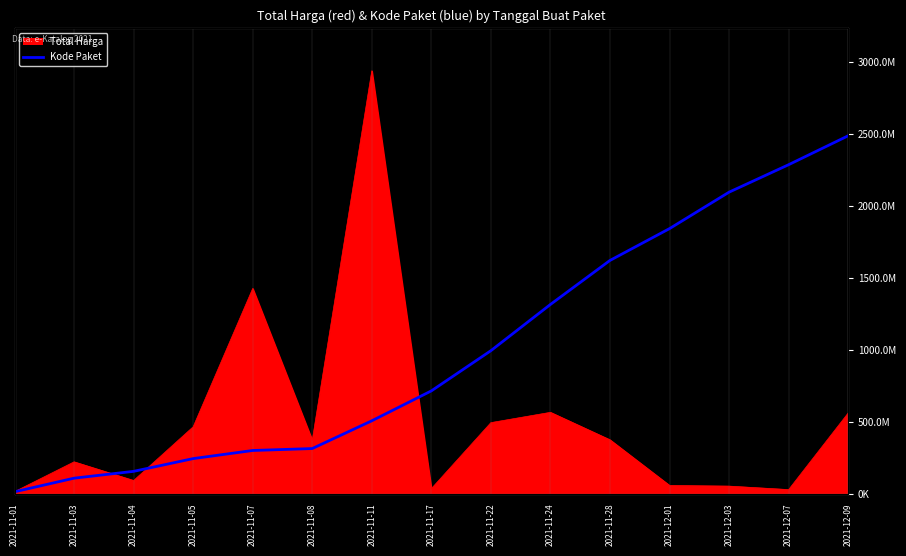

What is the label of the 4th point from the left?

2021-11-05